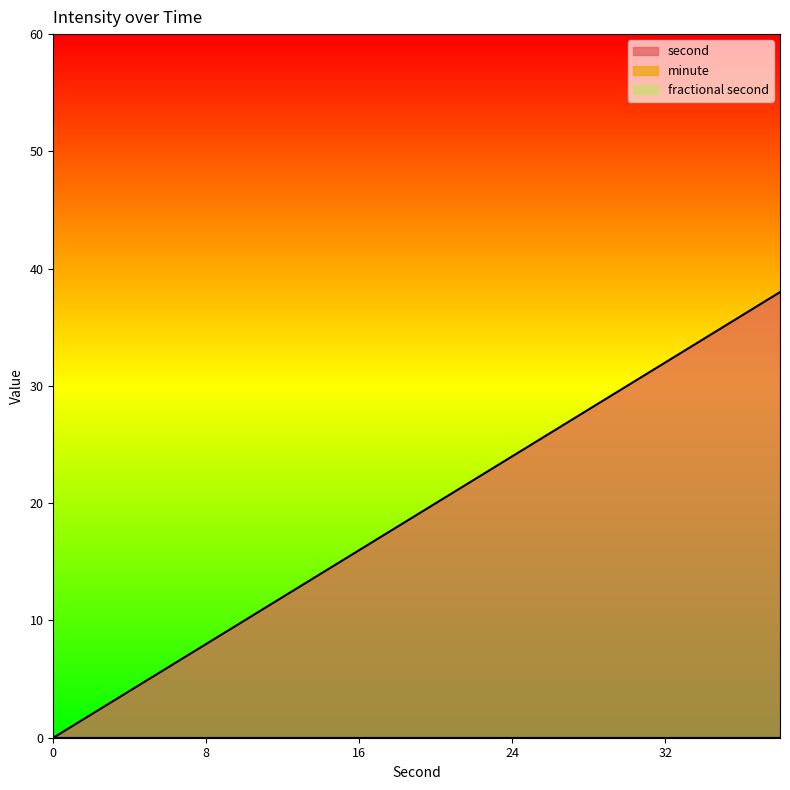

How many categories are shown in the chart?

20